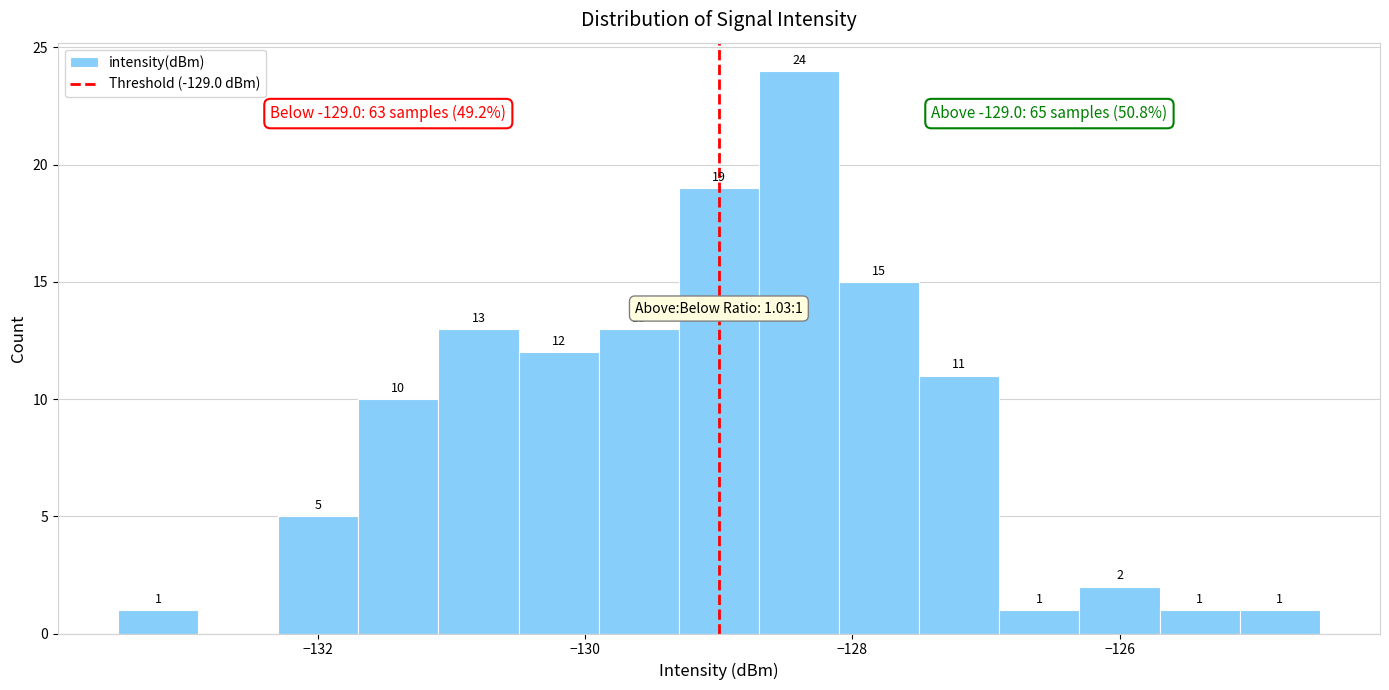

Read against the x-axis, roughly where is the centre of the tallest bar?

-128.4